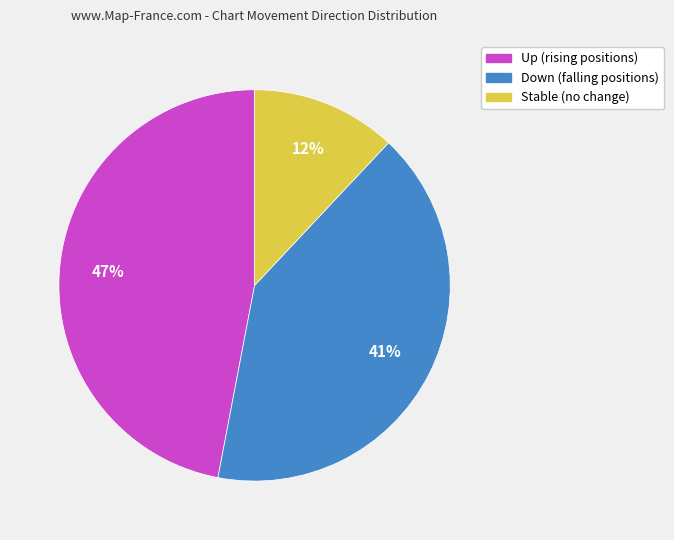

To the nearest percent, what is the difference between the largest and smallest slice percentages?

35%